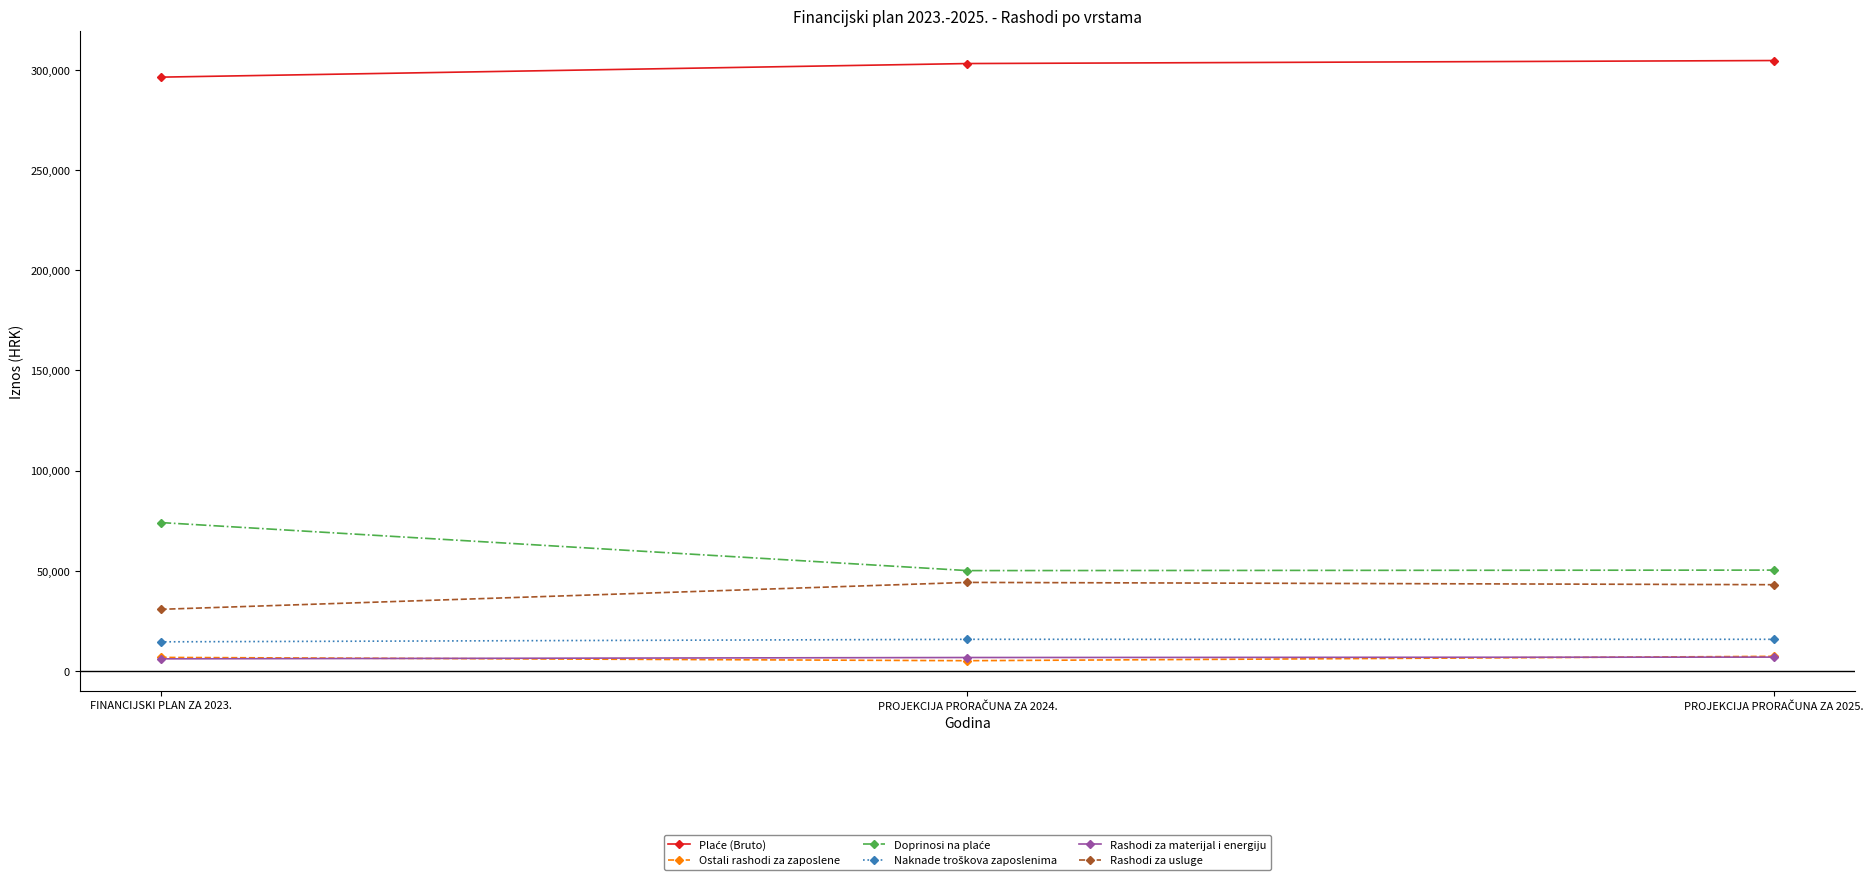

What is the value of the Rashodi za materijal i energiju point at the 3rd from the left?

6835